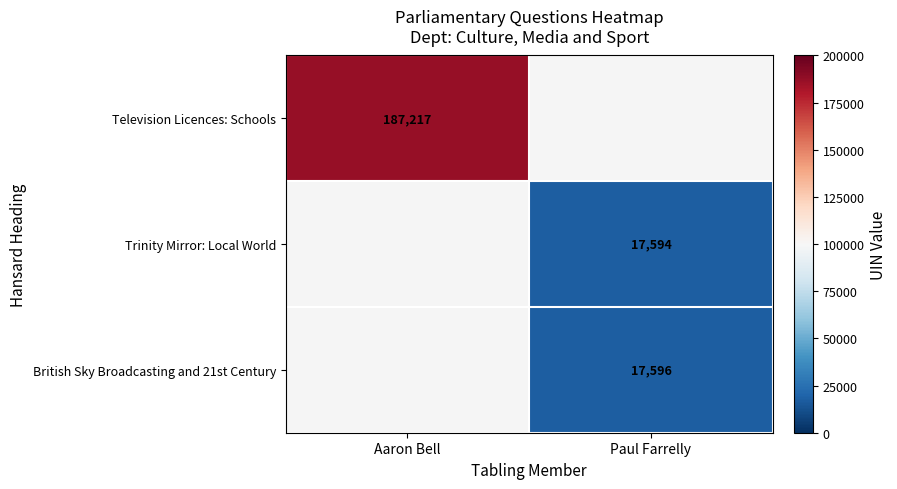

Is the value of Trinity Mirror: Local World at Paul Farrelly greater than the value of Television Licences: Schools at Aaron Bell?

No